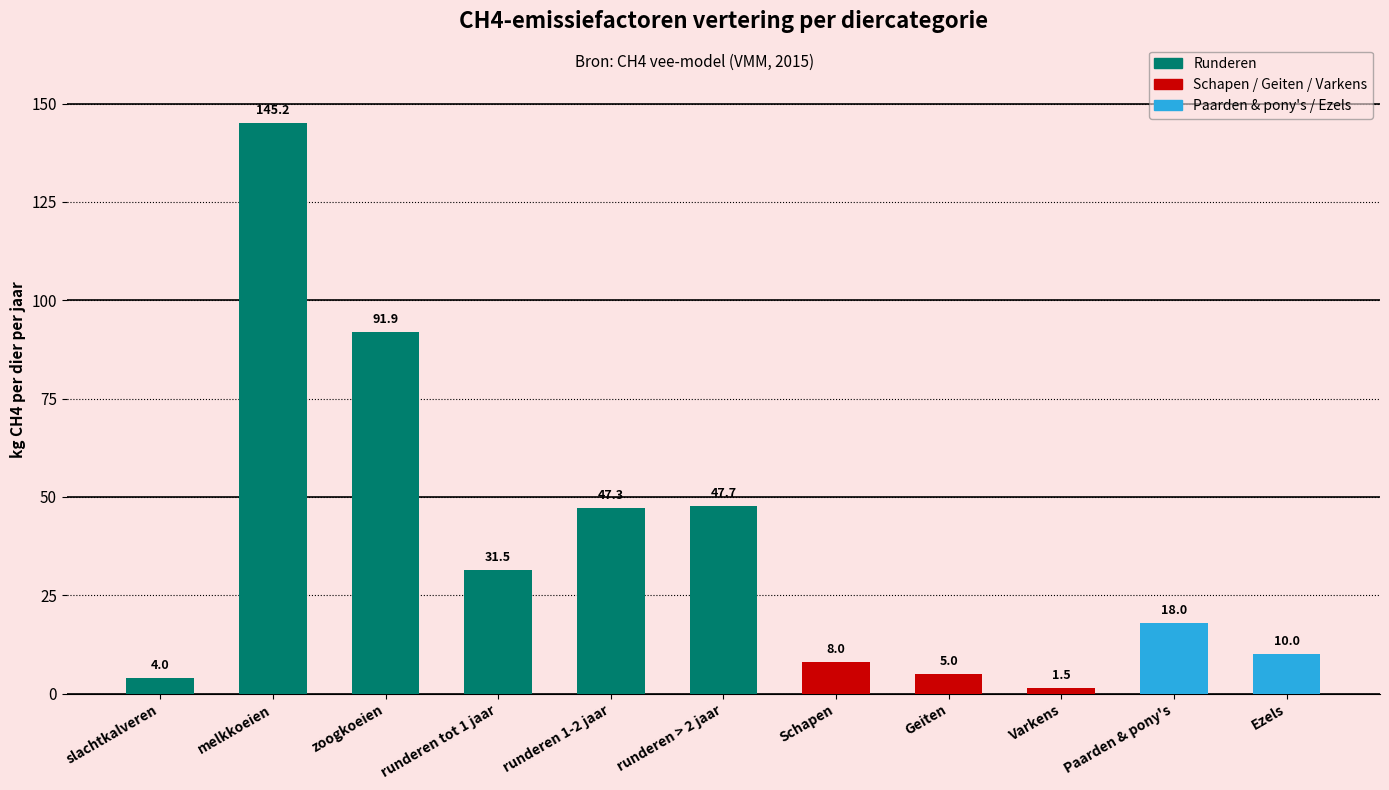

Rank the categories by value from highest to lowest.

melkkoeien, zoogkoeien, runderen > 2 jaar, runderen 1-2 jaar, runderen tot 1 jaar, Paarden & pony's, Ezels, Schapen, Geiten, slachtkalveren, Varkens